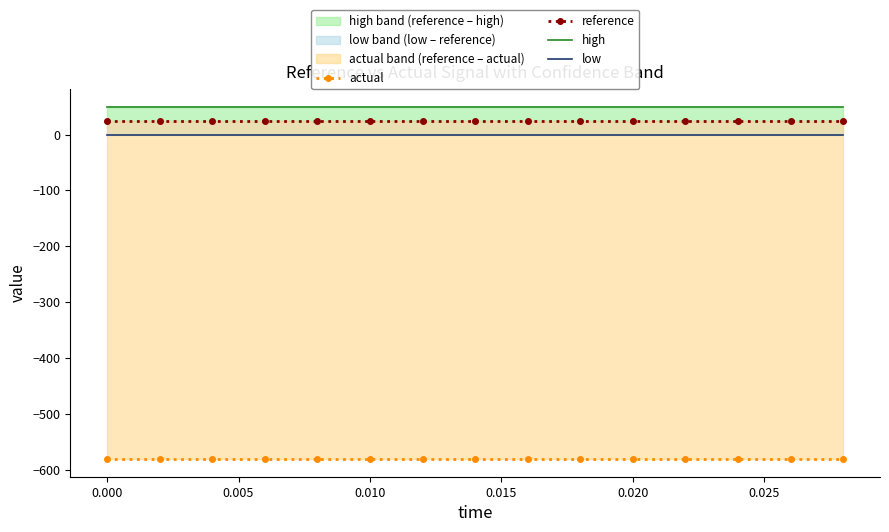

Reading left to right, what are all the values shown in this chart?

actual: -581.0	-581.0	-581.0	-581.0	-581.0	-581.0	-581.0	-581.0	-581.0	-581.0	-581.0	-581.0	-581.0	-581.0	-581.0
reference: 24.7	24.7	24.7	24.7	24.7	24.7	24.7	24.7	24.7	24.7	24.7	24.7	24.7	24.7	24.7
high: 49.5	49.5	49.5	49.5	49.5	49.5	49.5	49.5	49.5	49.5	49.5	49.5	49.5	49.5	49.5
low: 0.0	0.0	0.0	0.0	0.0	0.0	0.0	0.0	0.0	0.0	0.0	0.0	0.0	0.0	0.0